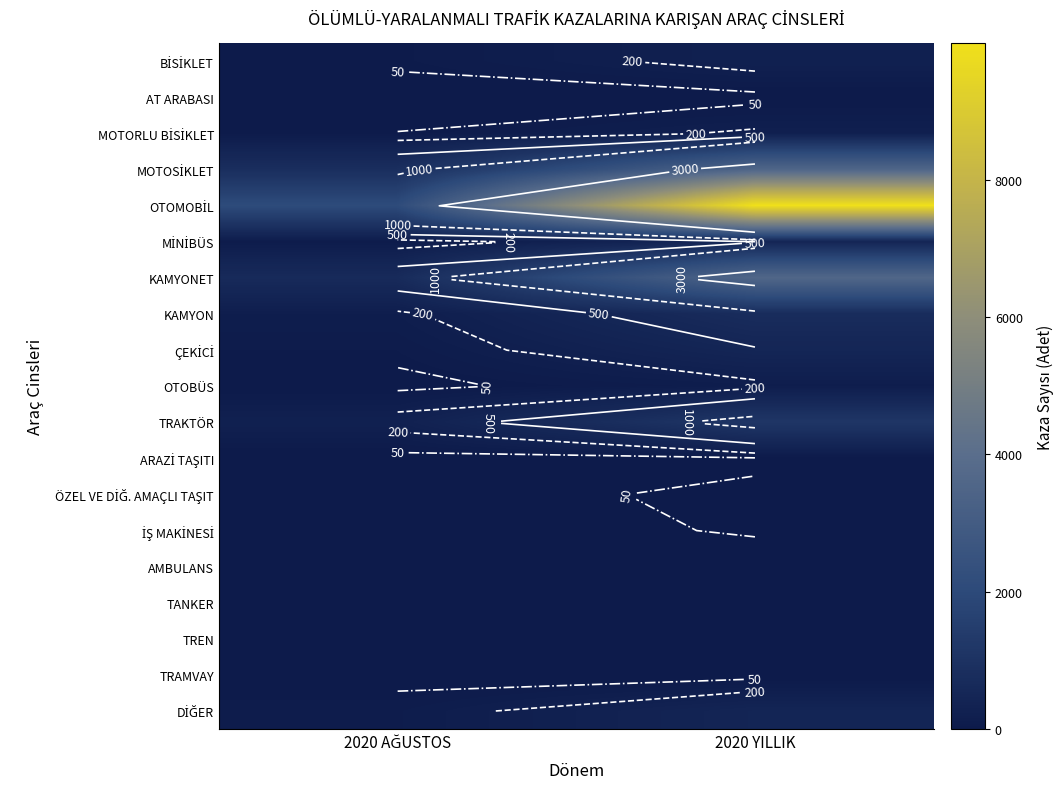

Rank the series at 2020 YILLIK from highest to lowest value.

OTOMOBİL, KAMYONET, MOTOSİKLET, TRAKTÖR, KAMYON, ÇEKİCİ, MİNİBÜS, DİĞER, BİSİKLET, MOTORLU BİSİKLET, OTOBÜS, ÖZEL VE DİĞ. AMAÇLI TAŞIT, İŞ MAKİNESİ, ARAZİ TAŞITI, TANKER, TREN, AMBULANS, AT ARABASI, TRAMVAY